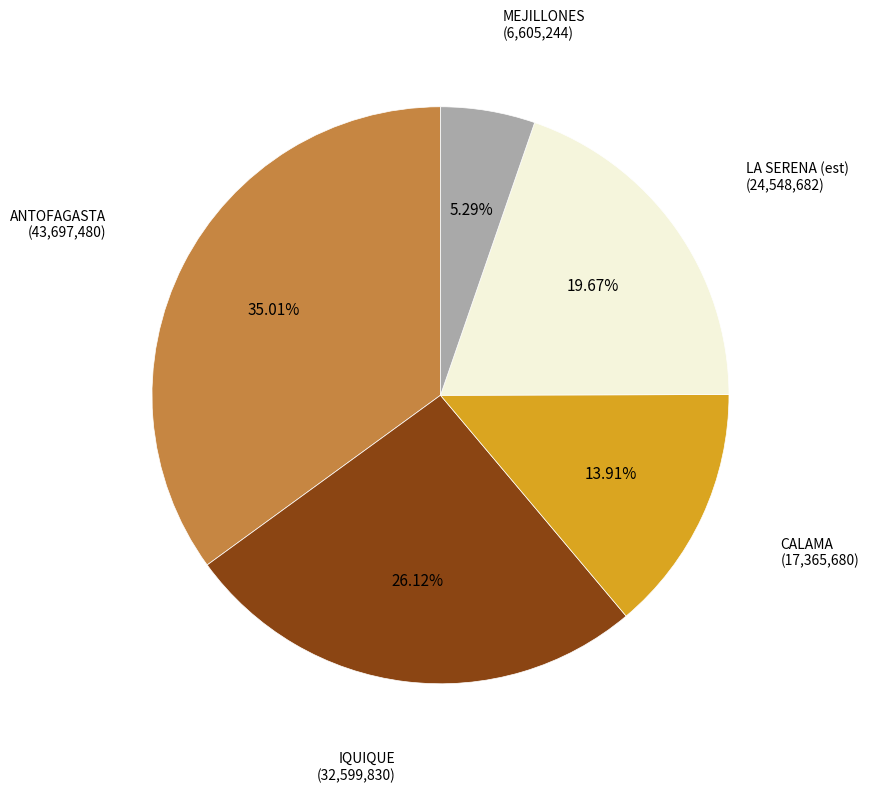

Is there any slice that represents more than half of the pie?

No